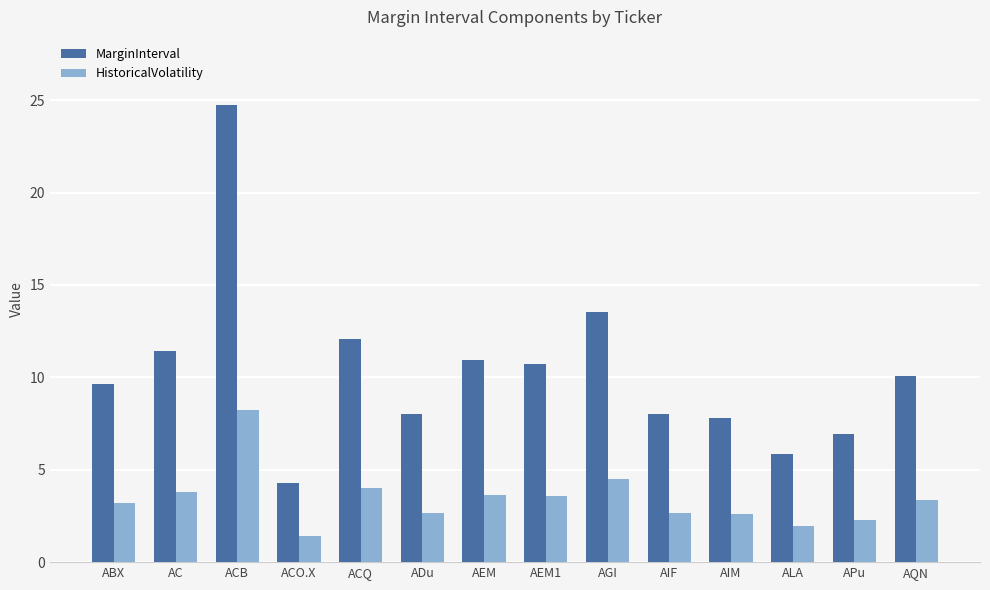

What is the total value across all series at ALA?

7.8